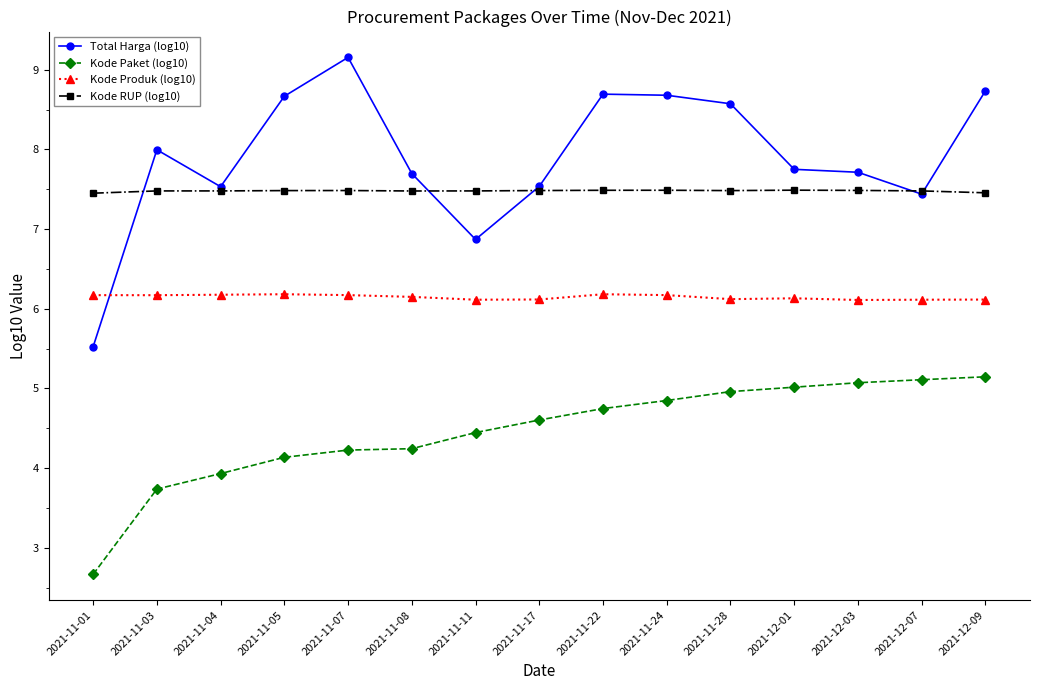

Which series has the largest total across all categories?

Total Harga (log10)